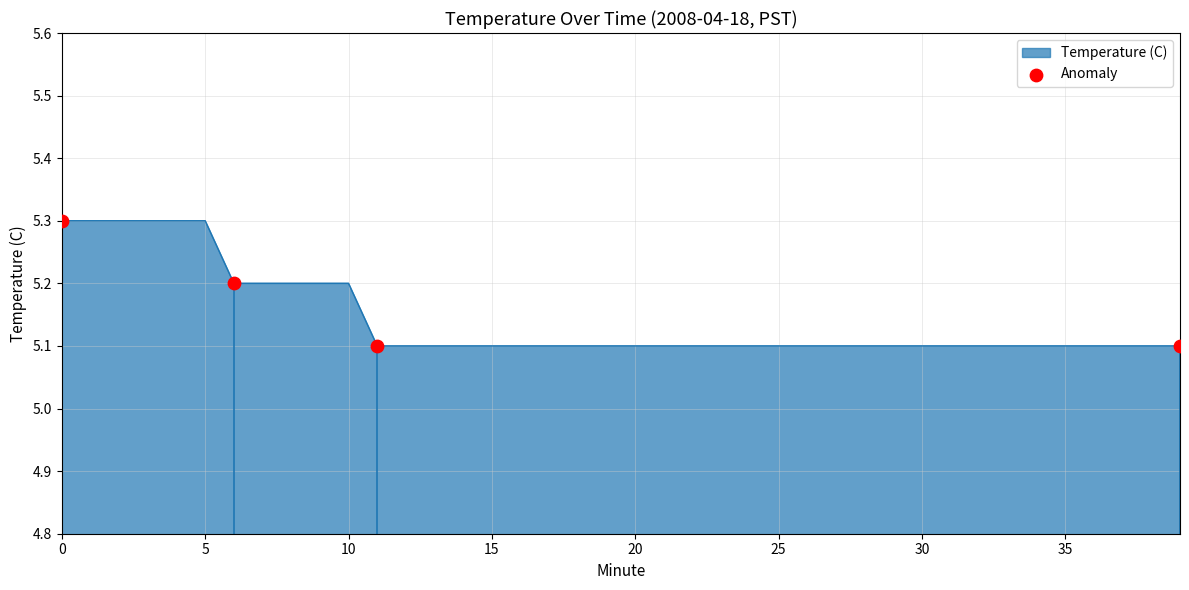

What is the smallest value displayed?

5.1